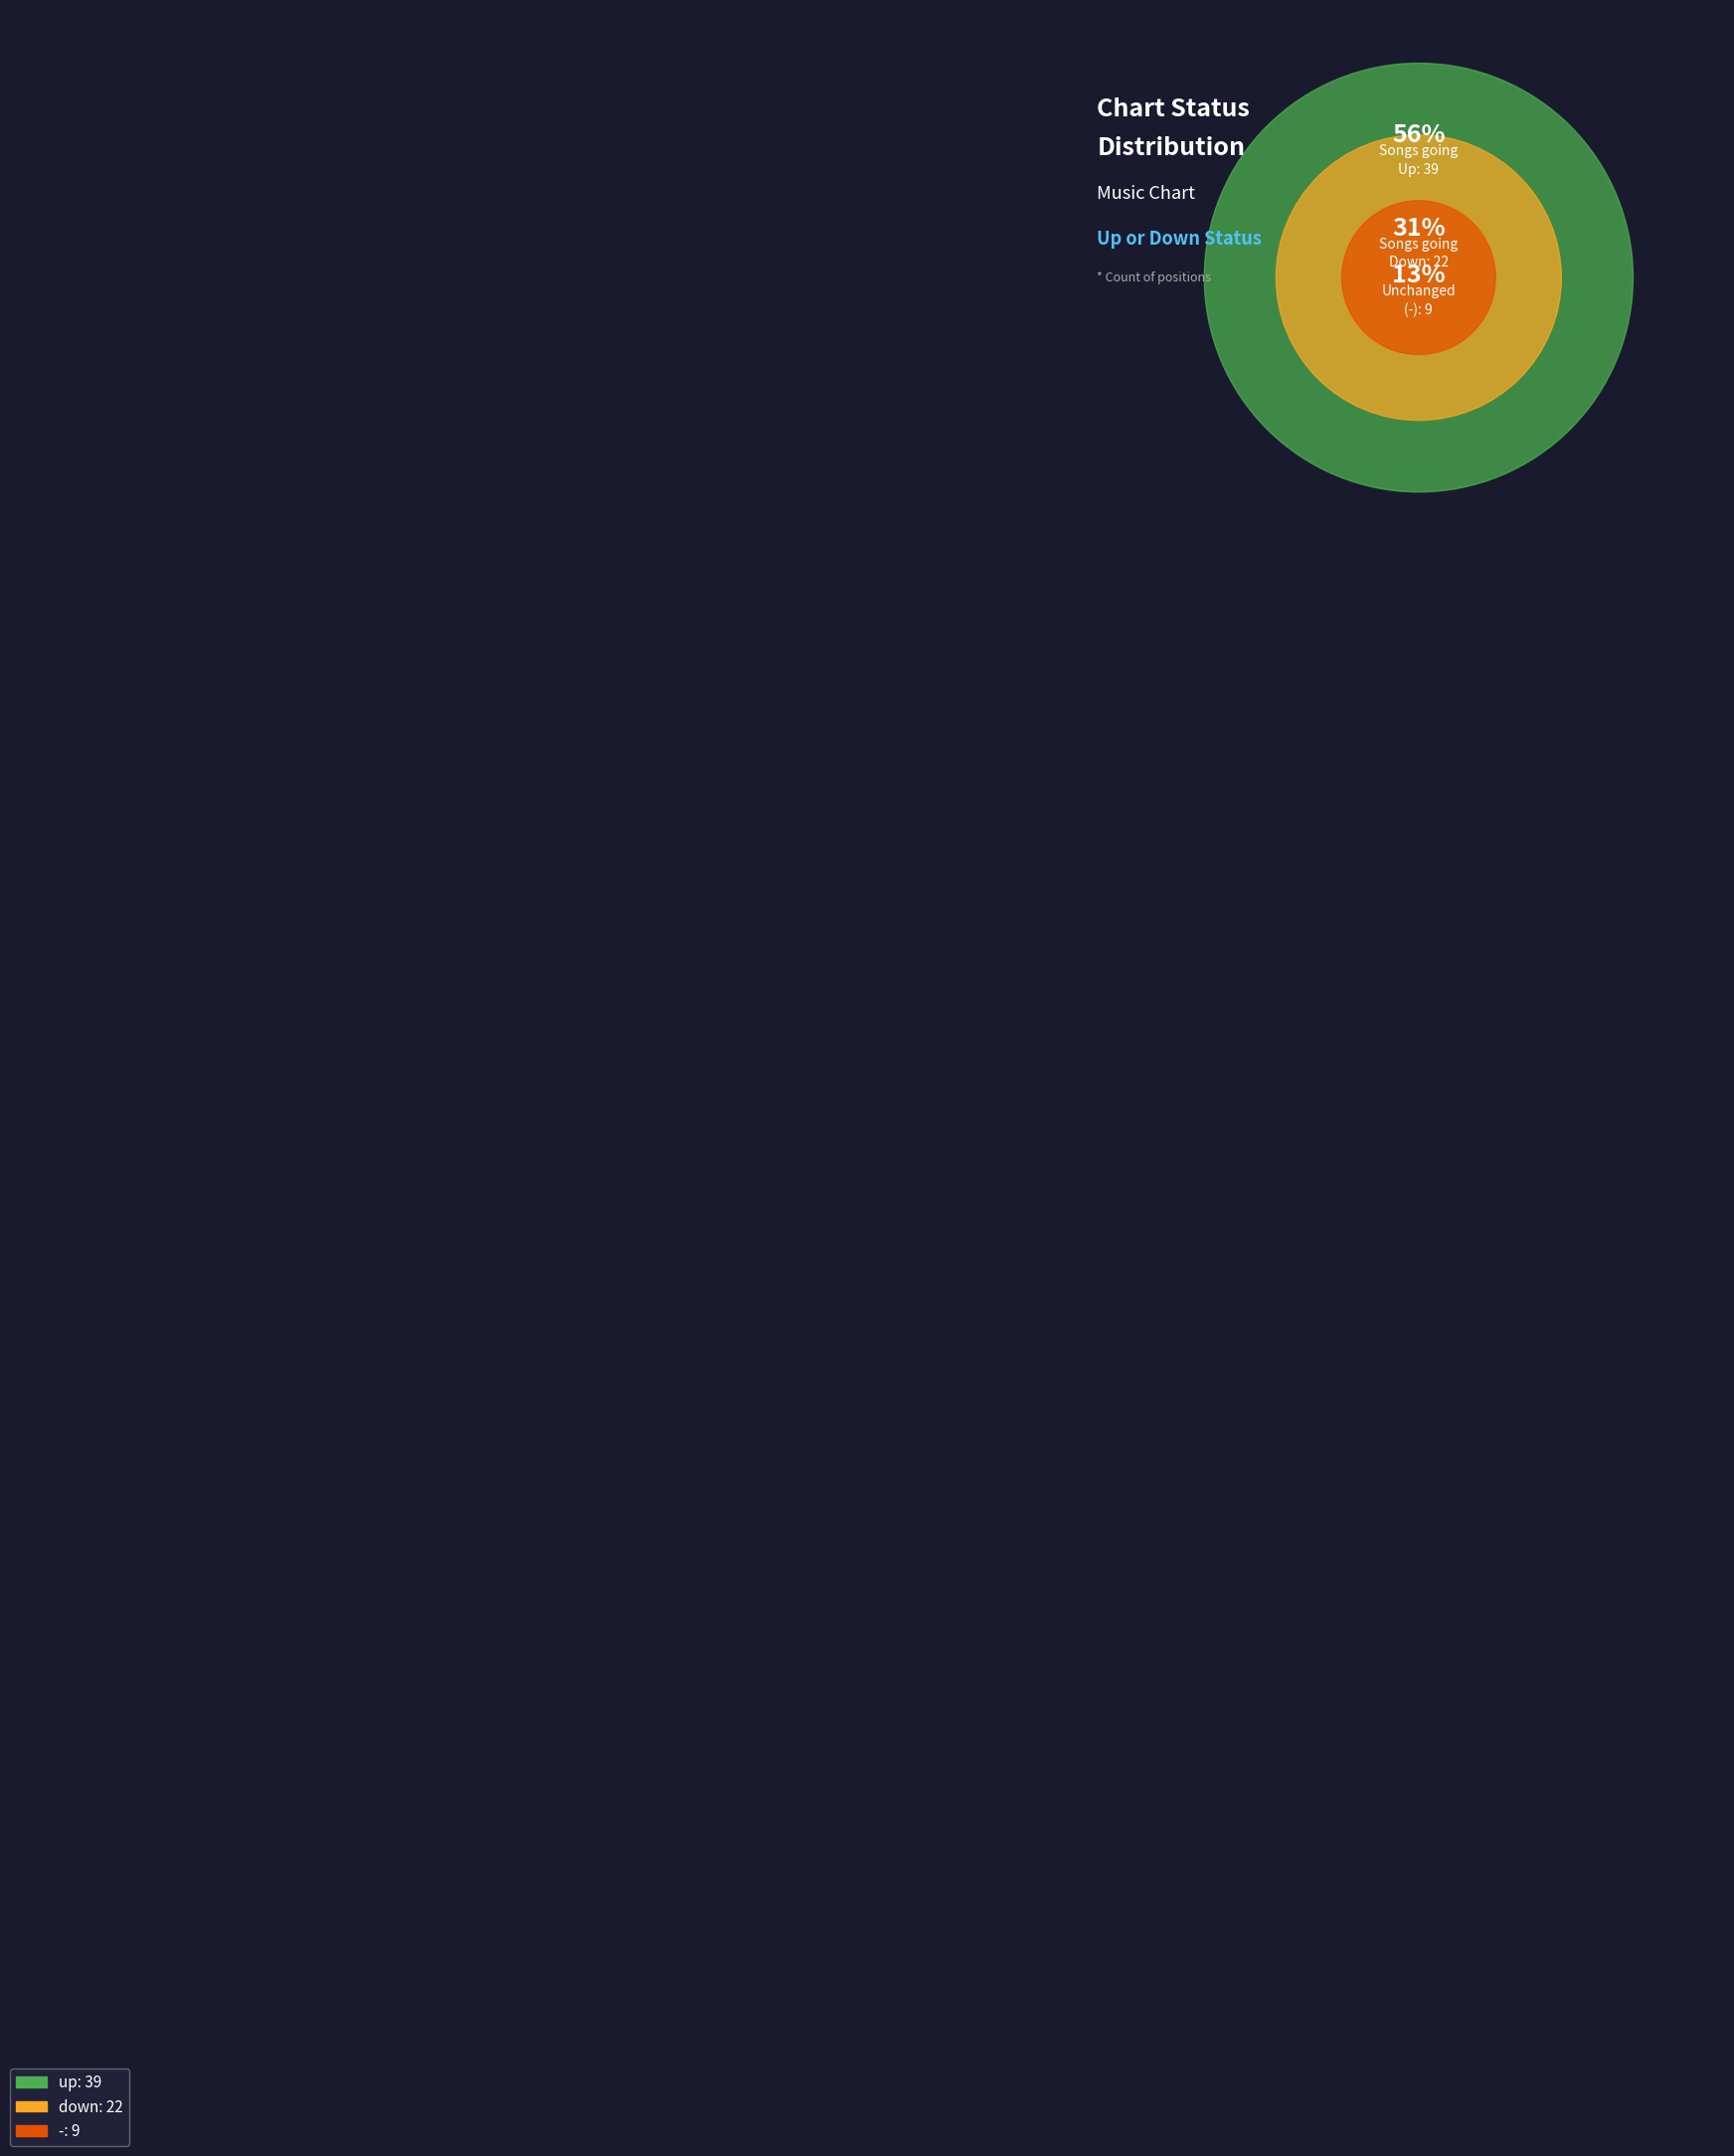

Is it true that down is 31% of the pie?

True